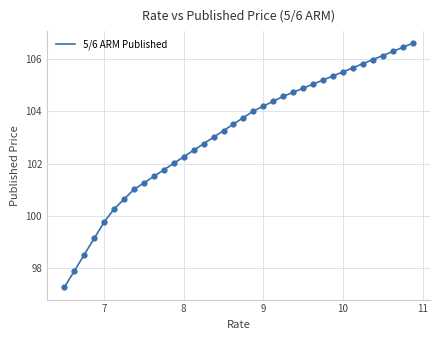

What is the smallest value displayed?

97.3